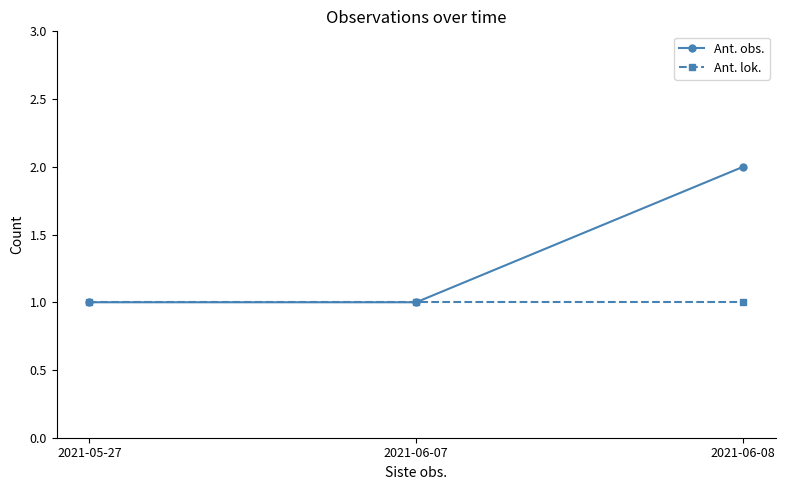

True or false: Ant. lok. has a value of 1 at 2021-06-07.

True